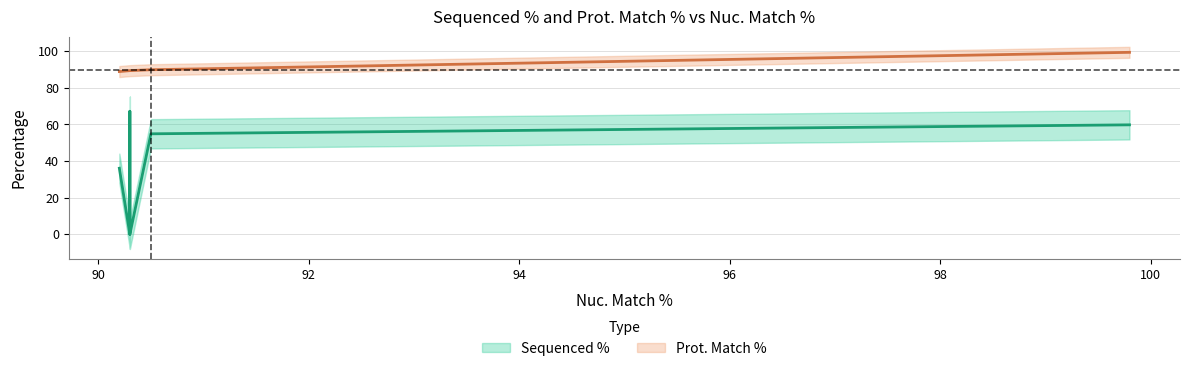

What is the difference between the maximum and second lowest values in the Sequenced % series?

67.2